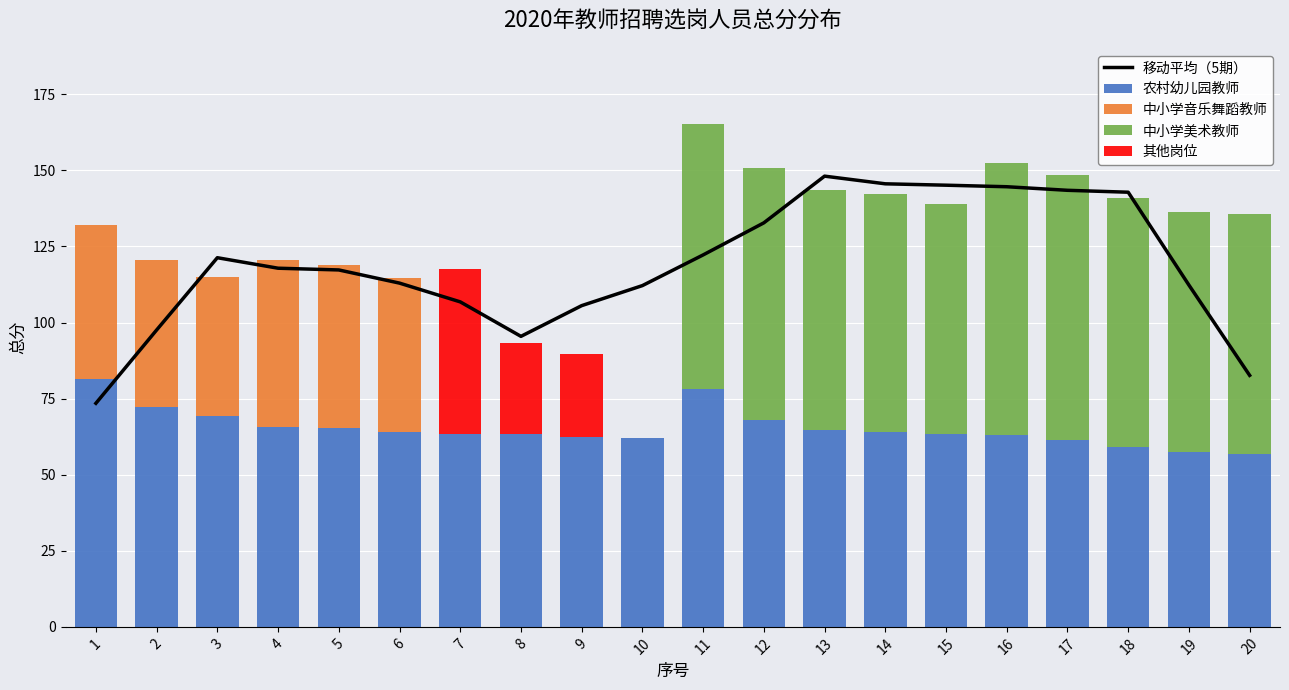

What is the sum of all 移动平均（5期） values?

2380.1